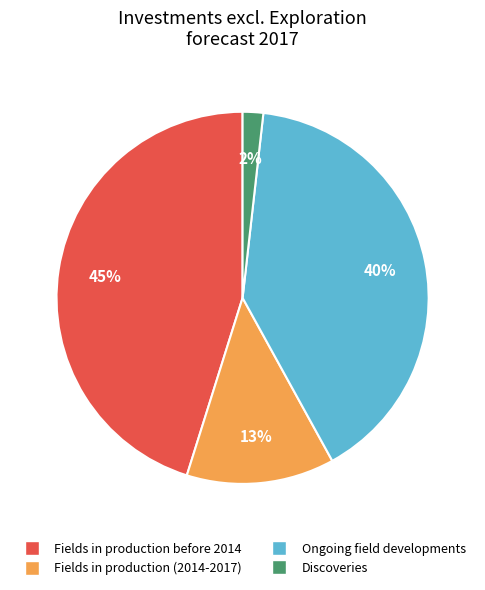

Between Ongoing field developments and Fields in production before 2014, which is larger?

Fields in production before 2014